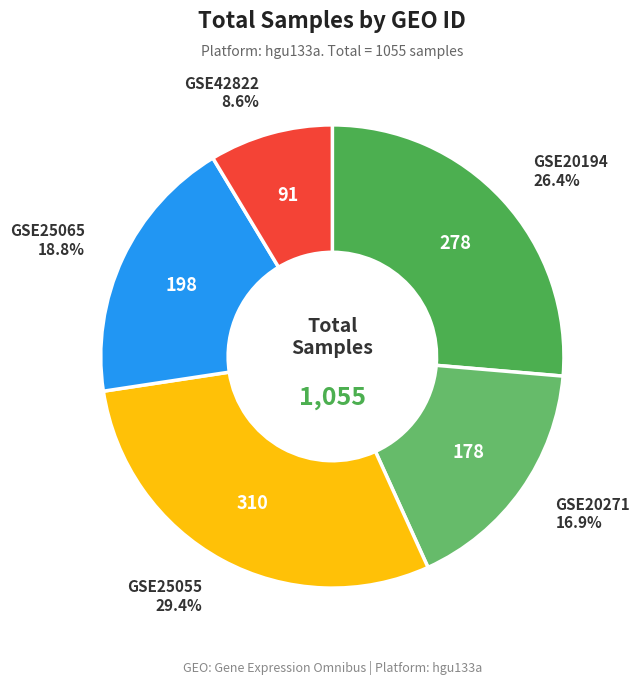

Is there any slice that represents more than half of the pie?

No